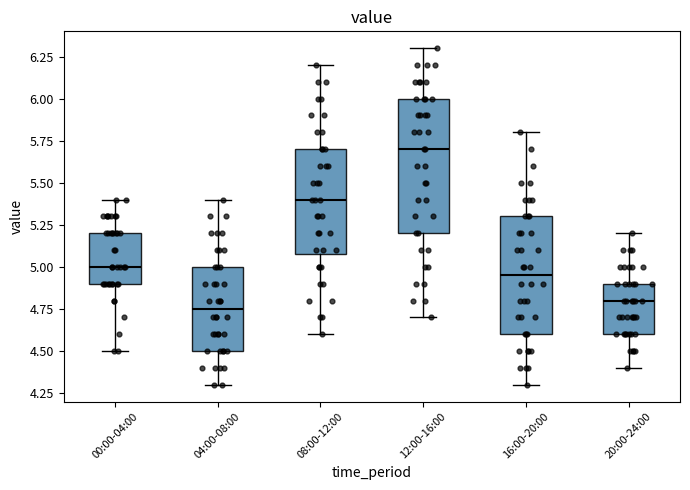

Comparing the boxes themselves (not the whiskers), which one is the tallest?

12:00-16:00